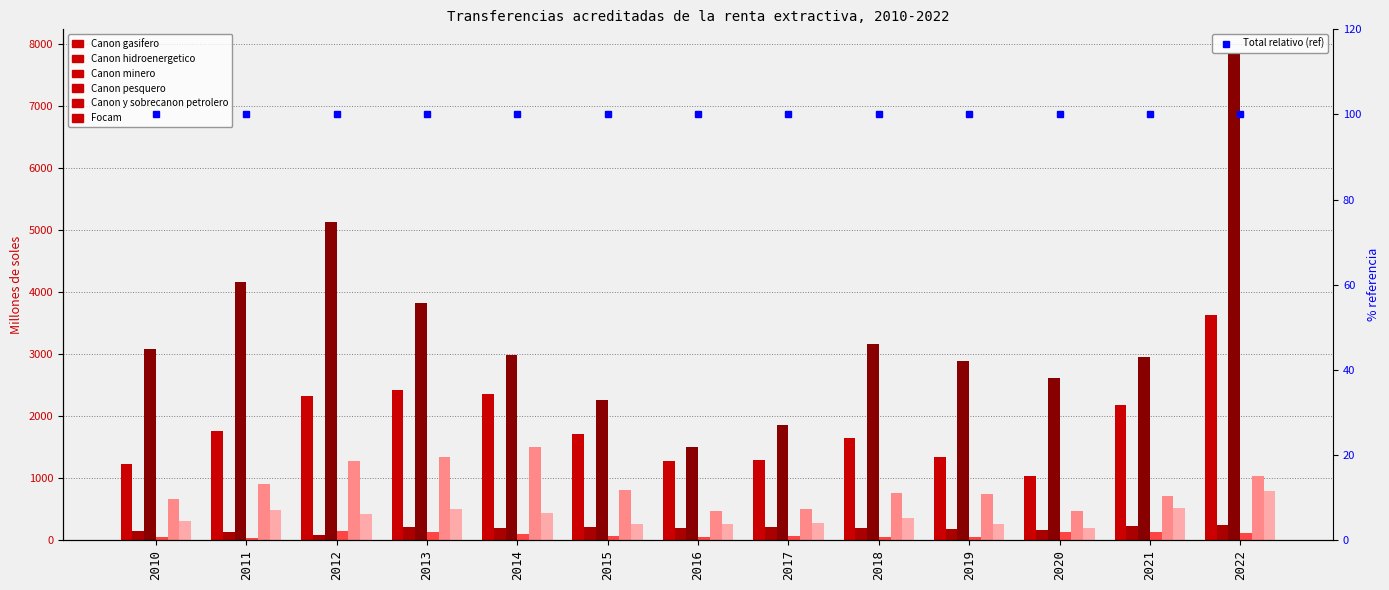

What is the value of the Canon pesquero bar at the 5th from the left?

94.3